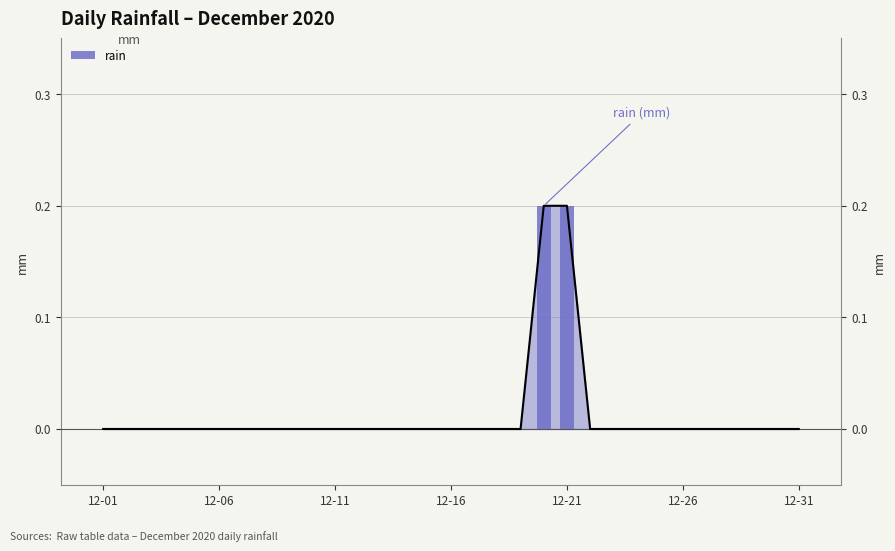

What is the difference between the maximum and minimum values?

0.2